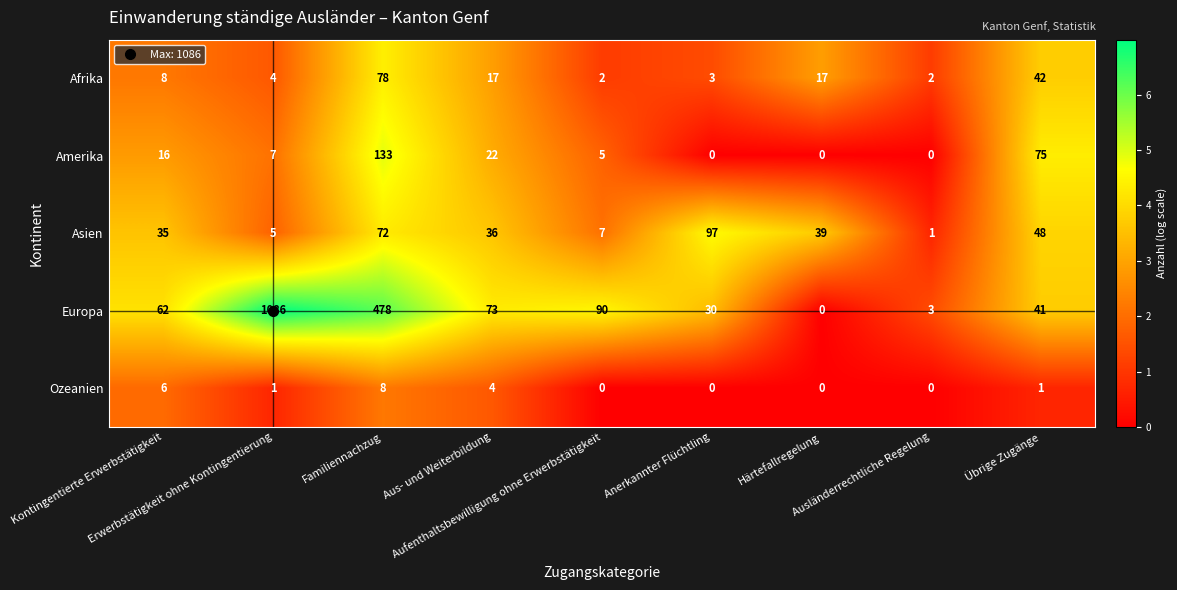

Which series has the widest spread of values?

Europa